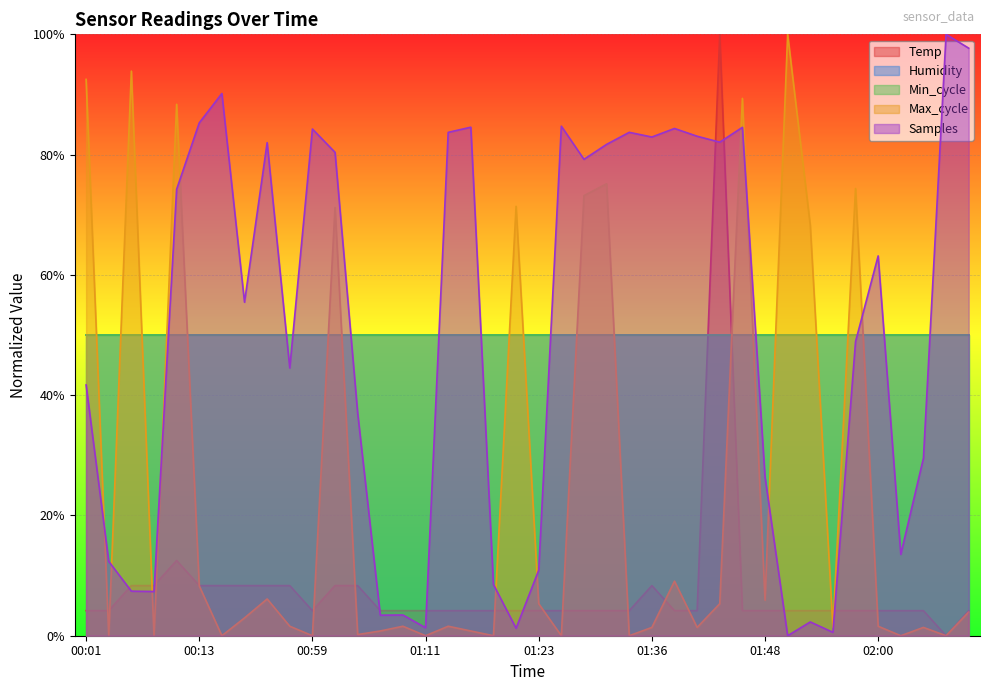

Is it true that Samples equals 0.0 at 01:06?

False